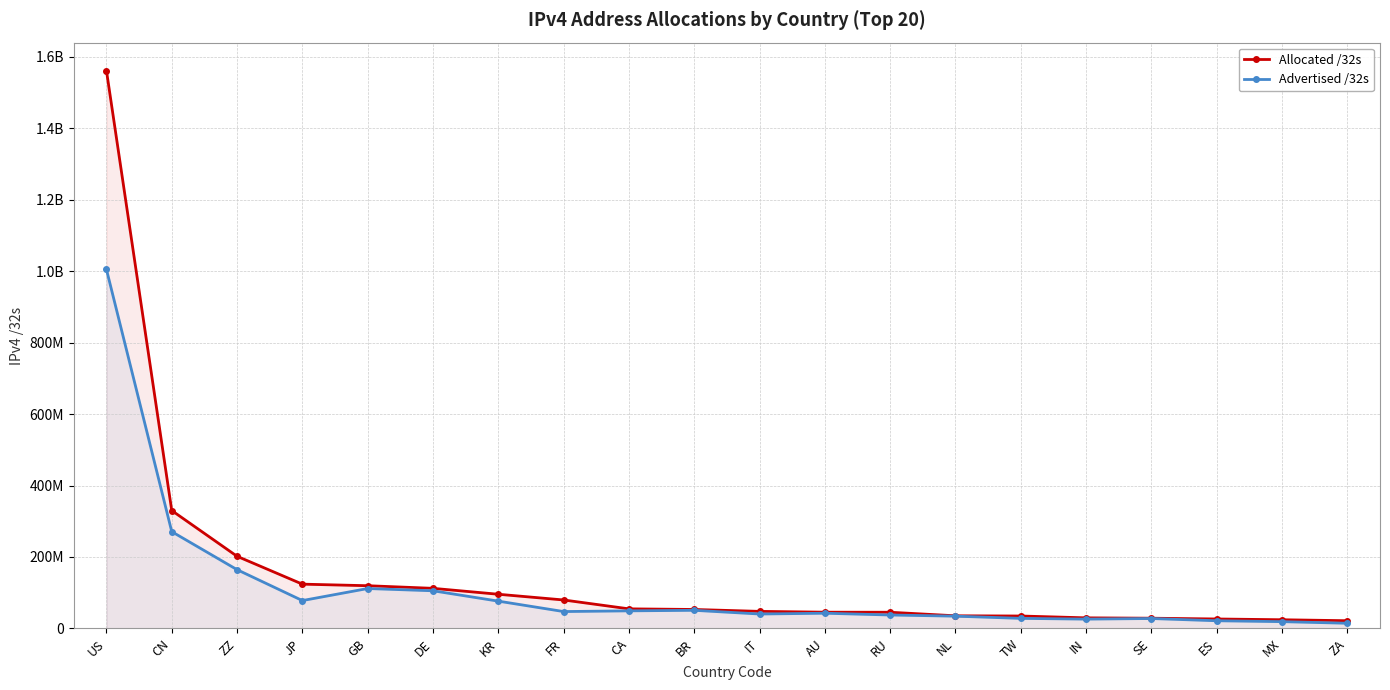

Which category has the lowest value across all series?

ZA